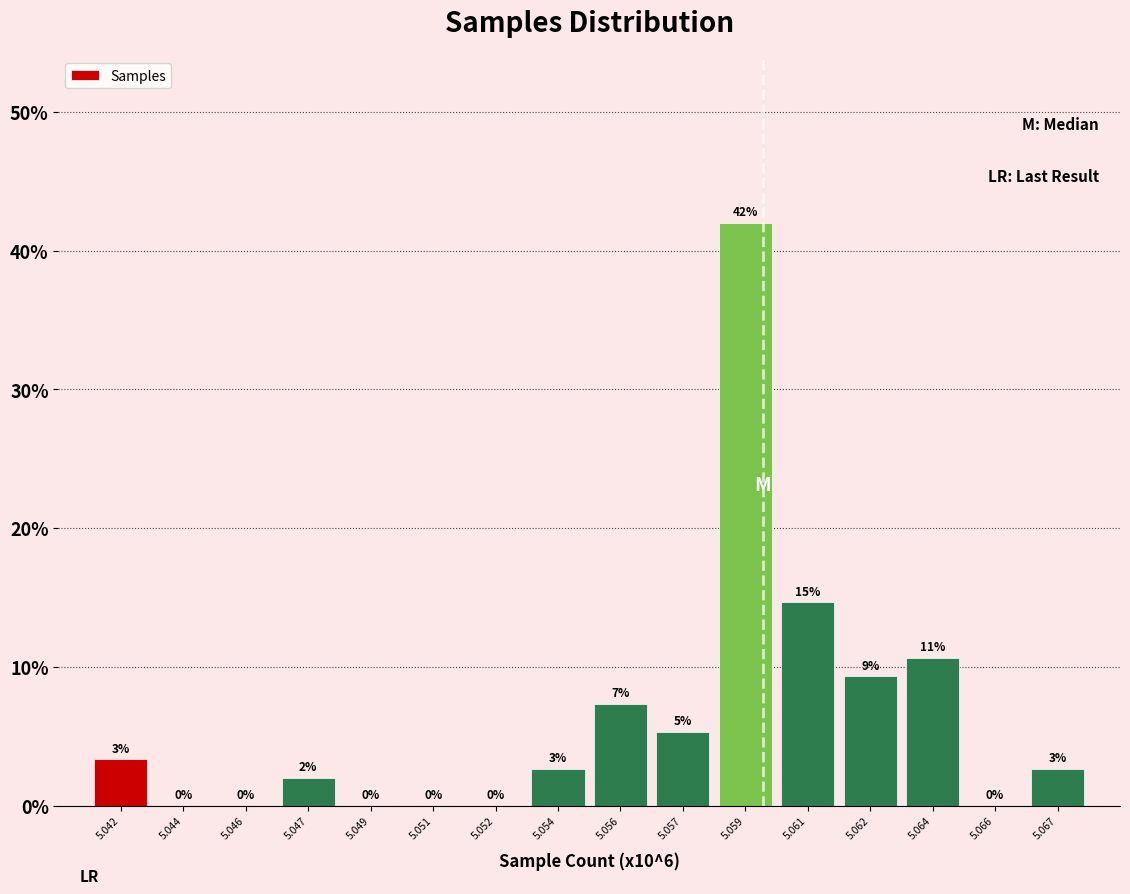

What value does the data have at 5.061?

14.7